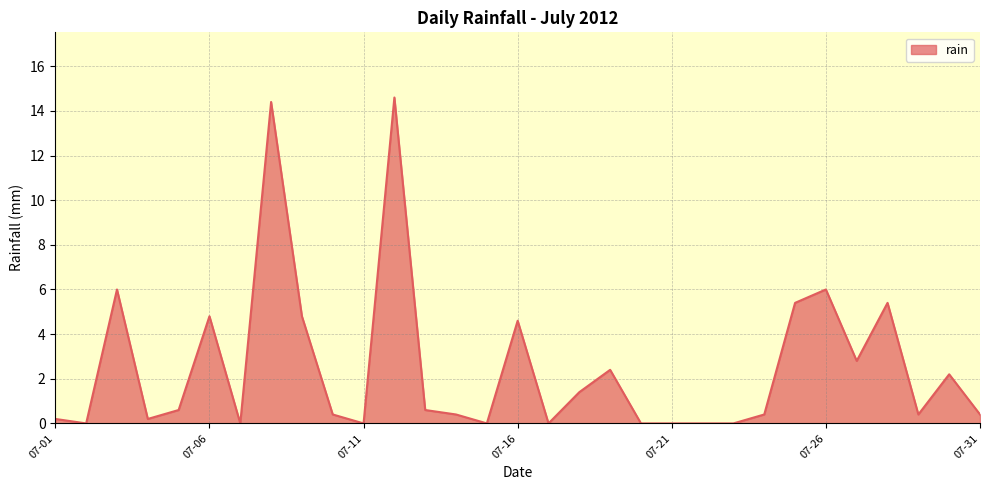

What is the maximum value shown in the chart?

14.6